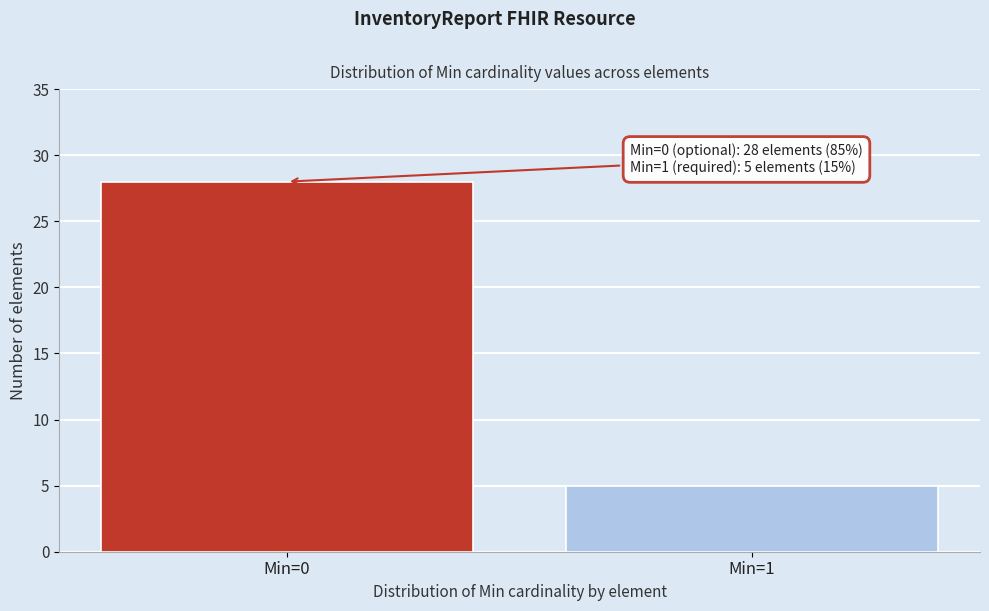

Reading left to right, what are all the values shown in this chart?

28	5